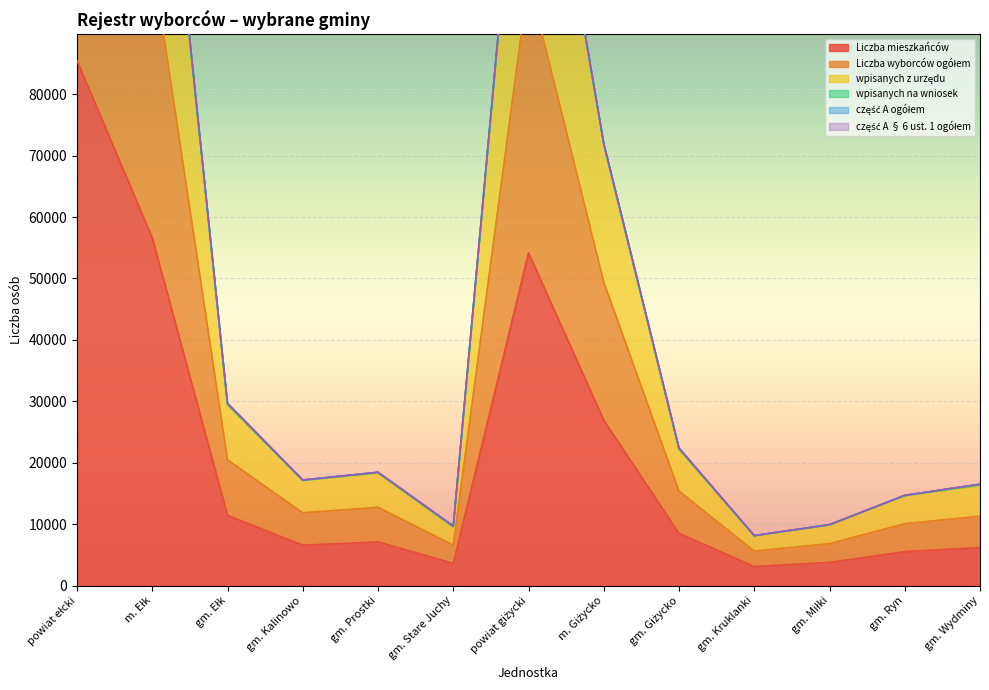

True or false: Liczba mieszkańców has a value of 3483 at gm. Kalinowo.

False